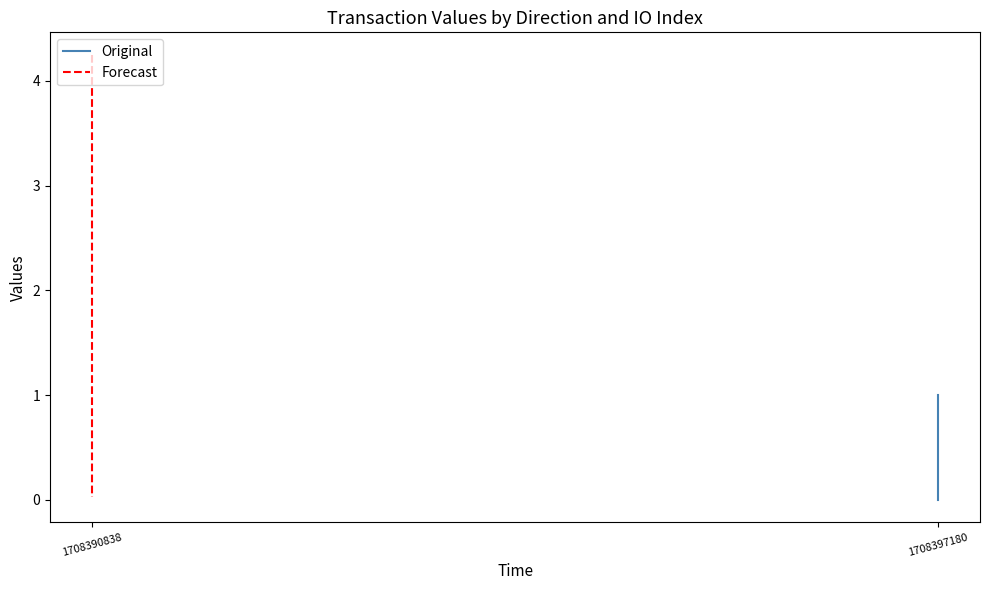

Between 1708397180 and 1708390838, which is larger?

1708397180